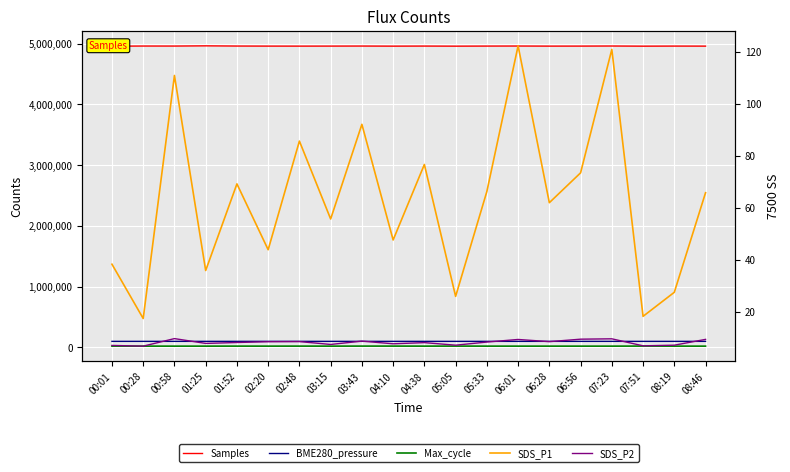

Reading left to right, transcribe all the data shown in this chart.

Samples: 4955917.0	4958328.0	4957961.0	4961648.0	4958200.0	4957100.0	4956800.0	4957300.0	4958100.0	4956500.0	4957800.0	4956200.0	4957600.0	4958400.0	4956900.0	4957200.0	4958700.0	4956100.0	4957500.0	4956800.0
BME280_pressure: 98736.1	98747.3	98740.7	98748.3	98745.0	98742.5	98748.0	98751.0	98744.0	98749.0	98746.0	98743.0	98750.0	98741.0	98748.0	98745.0	98752.0	98743.0	98747.0	98744.0
Max_cycle: 20074.0	20089.0	20027.0	20026.0	20300.0	20053.0	20460.0	20039.0	20735.0	20571.0	20062.0	20735.0	20106.0	20034.0	20089.0	20043.0	20034.0	20883.0	20042.0	20046.0
SDS_P1: 38.2	17.3	110.8	35.8	69.1	43.8	85.6	55.6	92.0	47.5	76.6	25.9	66.2	122.2	61.9	73.4	120.9	18.2	27.4	65.7
SDS_P2: 7.0	6.7	9.6	7.8	8.1	8.4	8.4	7.3	8.6	7.6	8.1	7.1	8.3	9.3	8.4	9.4	9.5	6.8	7.1	9.3